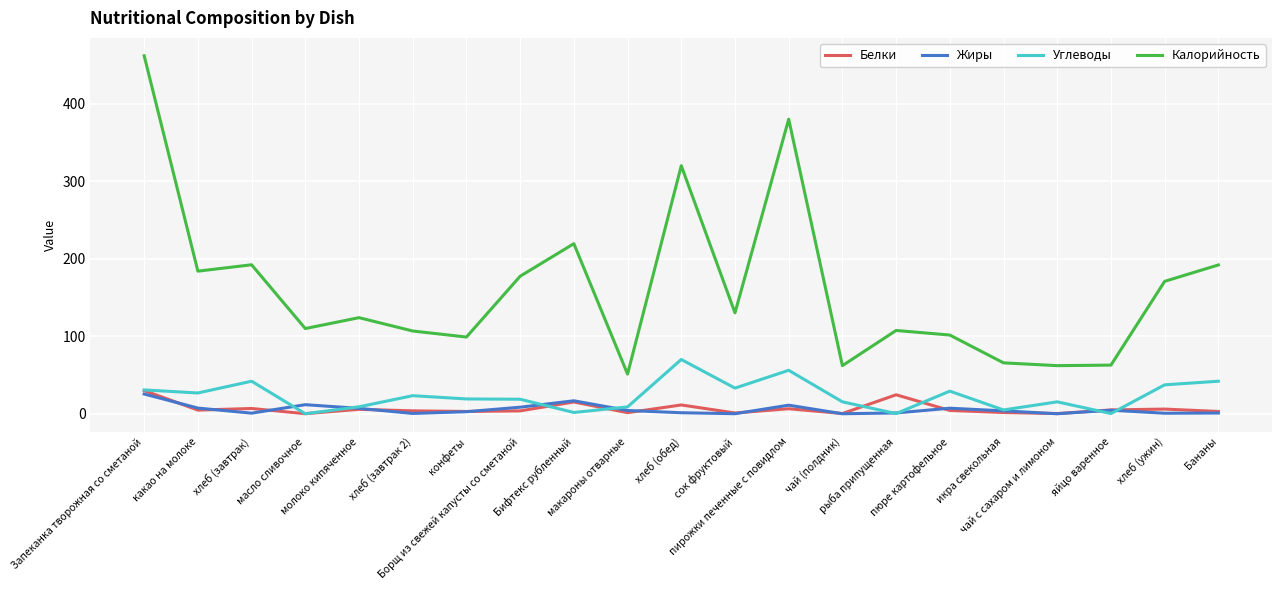

True or false: Калорийность and Белки intersect in this chart.

False